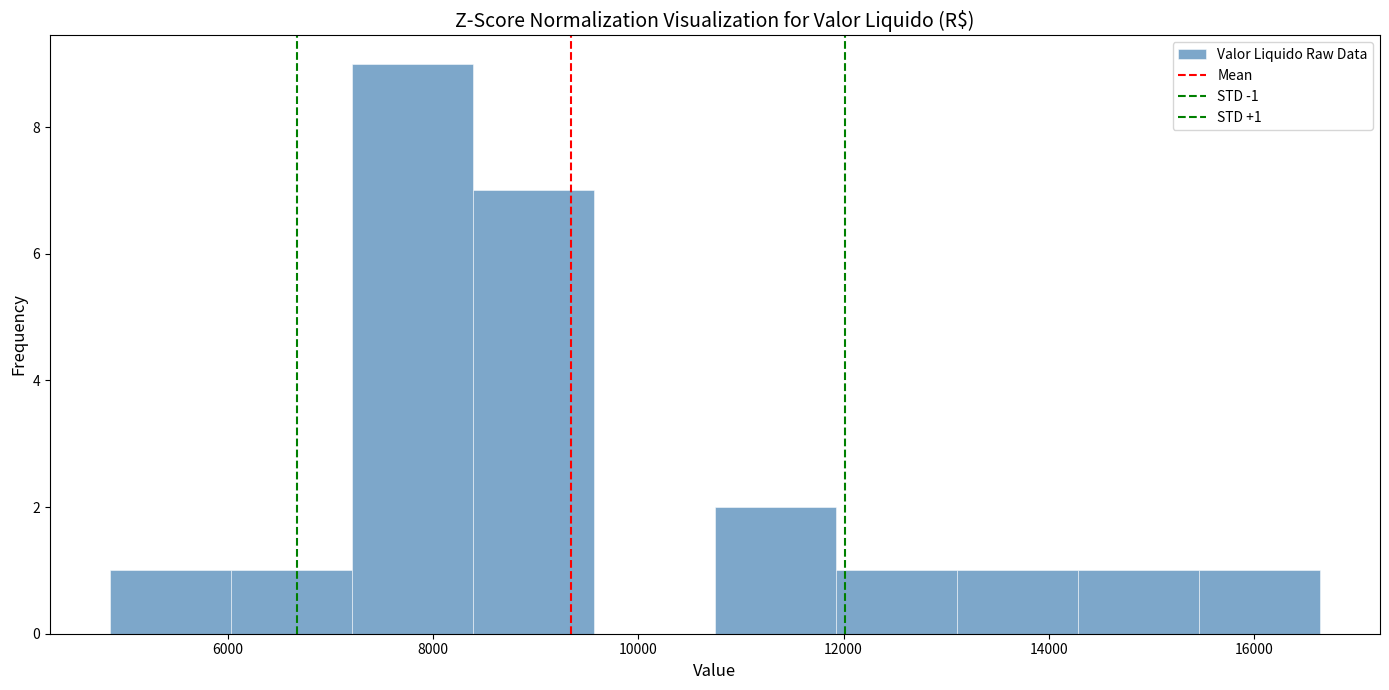

Which range on the x-axis has the tallest bar?

7200 to 8400